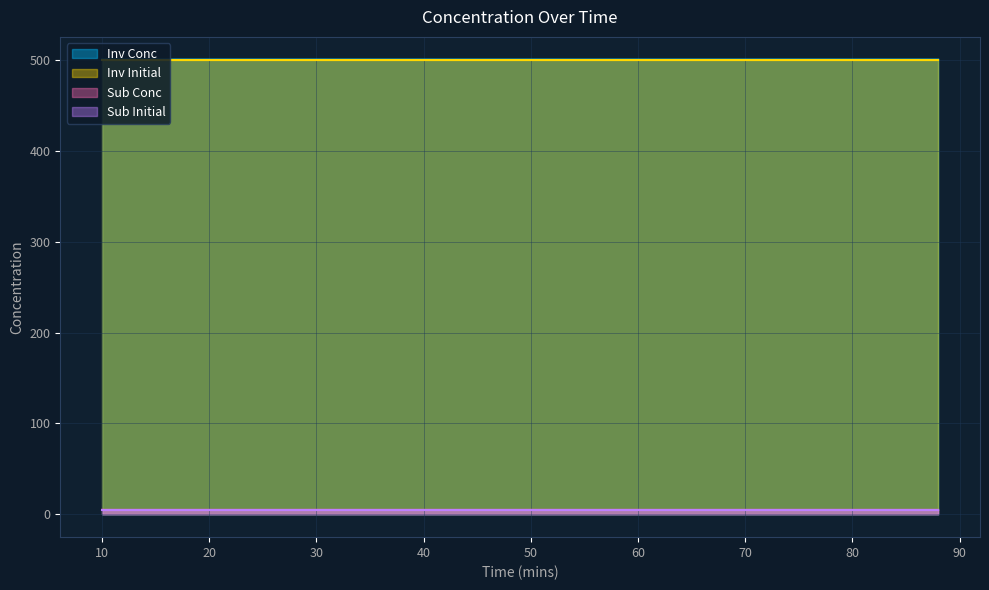

What is the greatest value displayed?

500.0